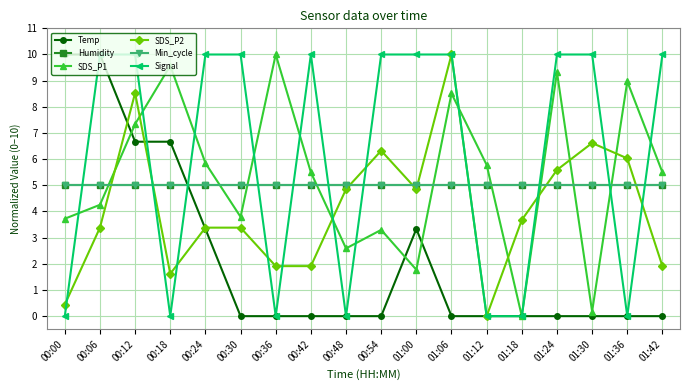

What is the label of the 16th point from the right?

00:12